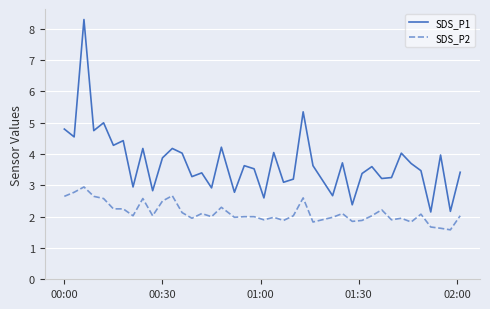

List the series in order of their overall mean, highest first.

SDS_P1, SDS_P2